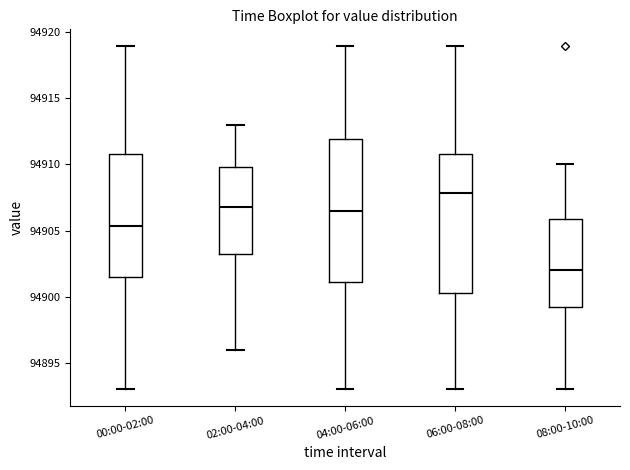

Reading left to right, transcribe this box plot: for each box, give where its median line is, the range the box spans, and where its two whiskers end, as read against the y-axis. The values are not printed on the chart, so give them approximately, as read against the axis.

00:00-02:00: median 94905.5, box 94901.5 to 94911.0, whiskers 94893.0 to 94919.0
02:00-04:00: median 94907.0, box 94903.5 to 94910.0, whiskers 94896.0 to 94913.0
04:00-06:00: median 94906.5, box 94901.0 to 94912.0, whiskers 94893.0 to 94919.0
06:00-08:00: median 94908.0, box 94900.5 to 94911.0, whiskers 94893.0 to 94919.0
08:00-10:00: median 94902.0, box 94899.5 to 94906.0, whiskers 94893.0 to 94910.0